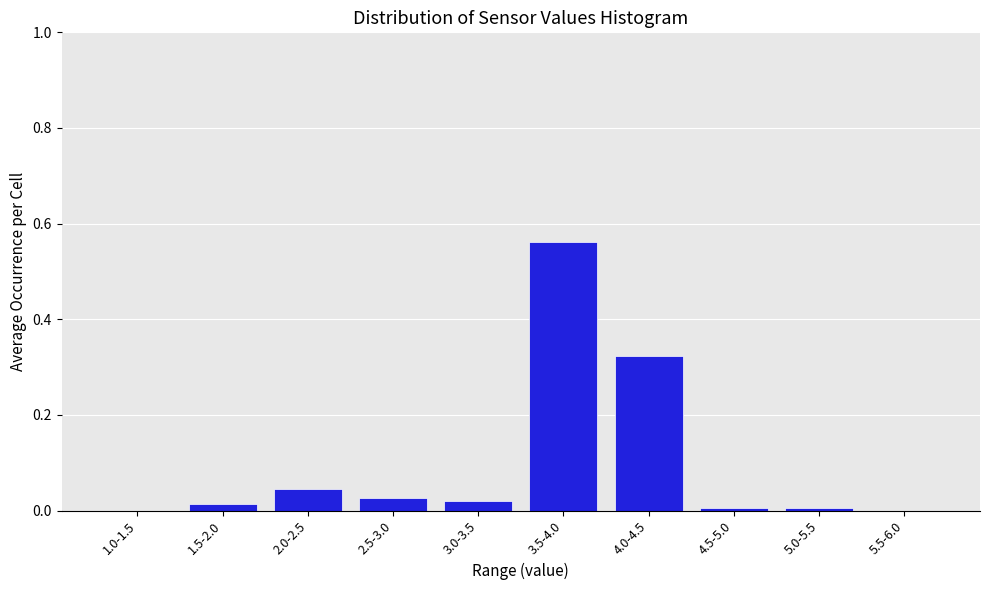

True or false: the data shows 0.0 at 1.0-1.5.

True